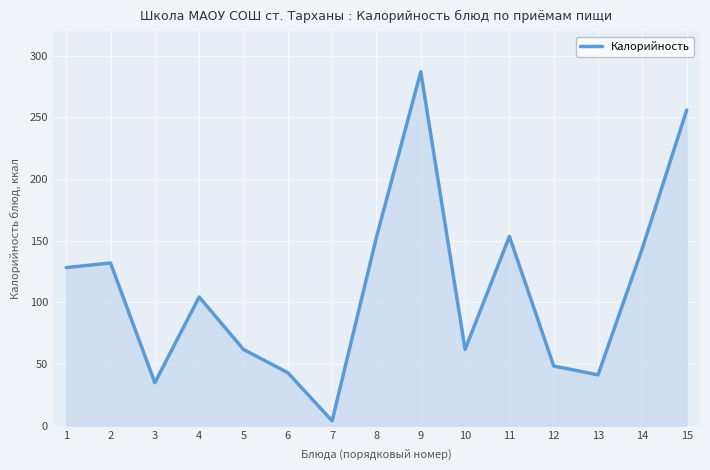

How many distinct data groups are displayed?

1